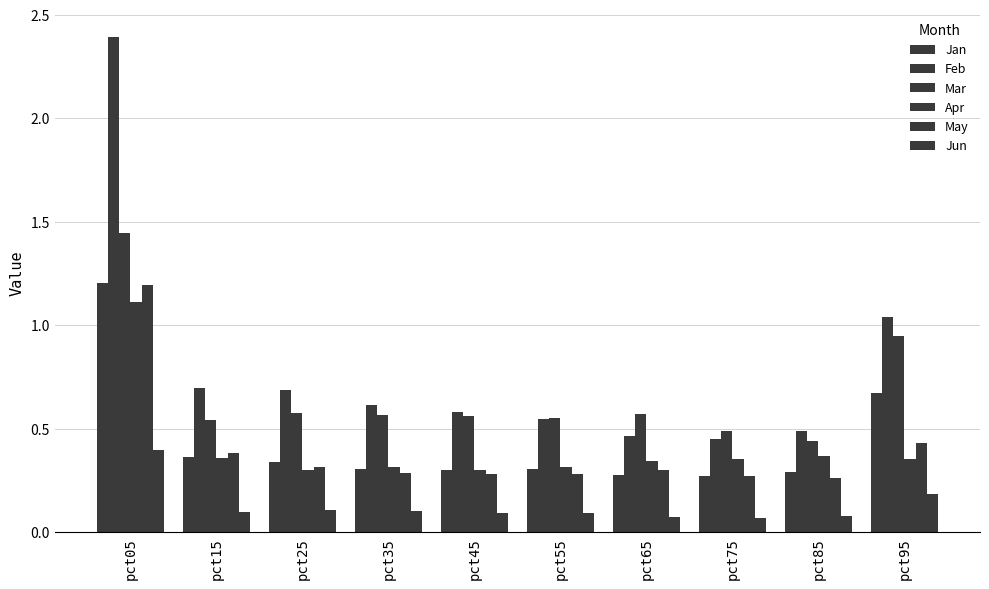

Does the chart contain any negative values?

No